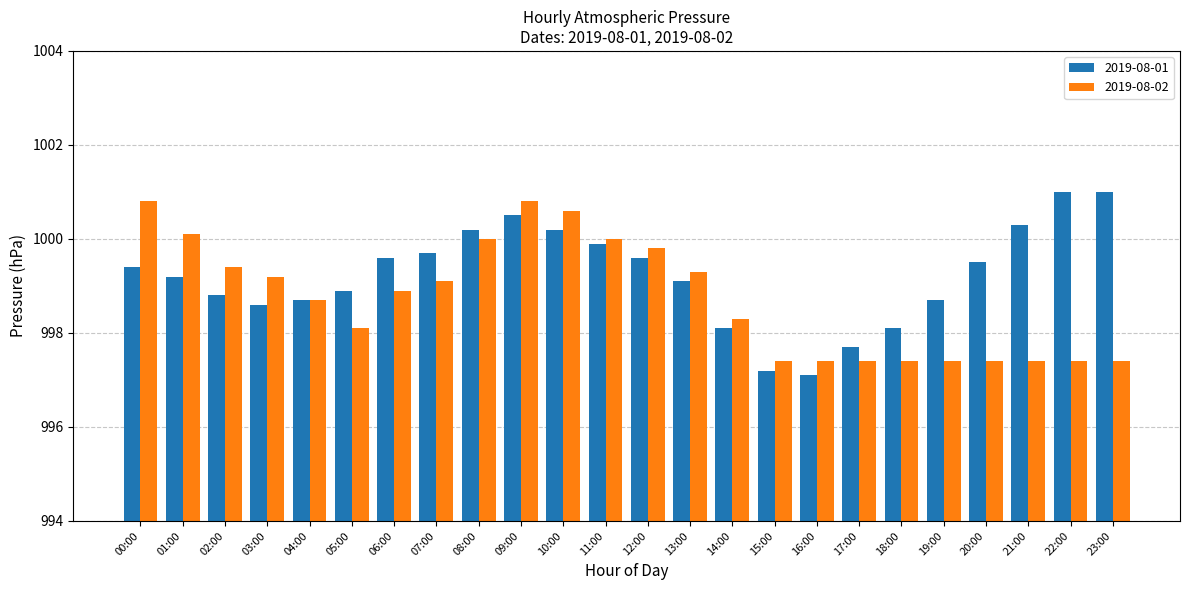

How many values in the 2019-08-02 series exceed 998?

15